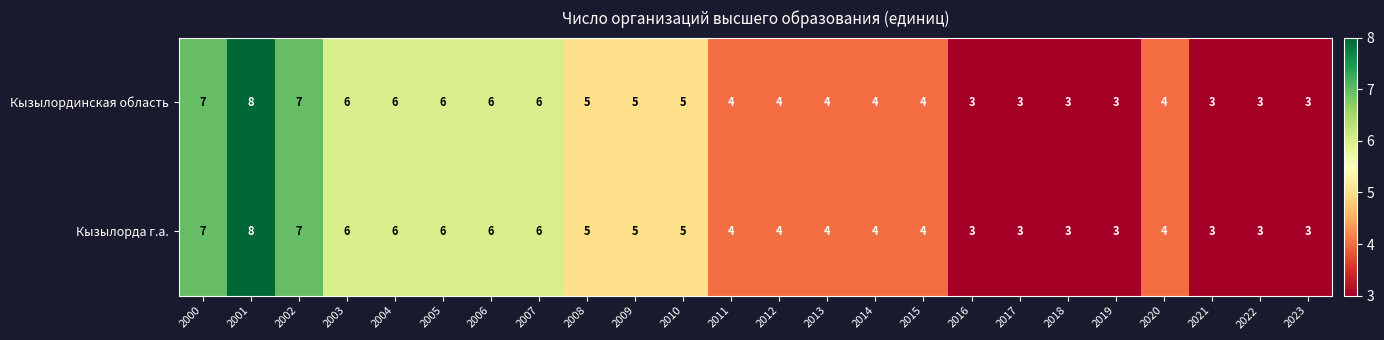

What is the total value across all series at 2005?

12